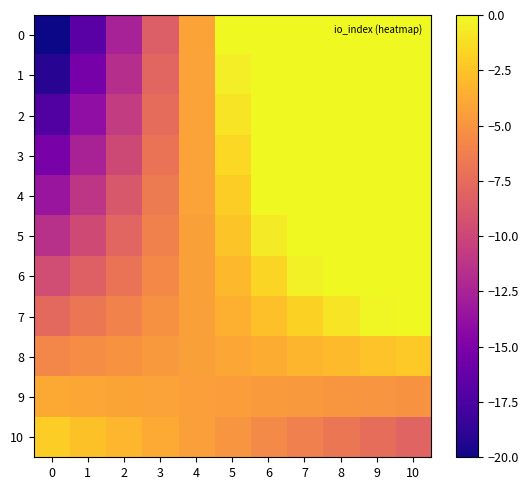

List the series in order of their peak value, highest first.

0, 1, 2, 3, 4, 5, 6, 7, 10, 8, 9